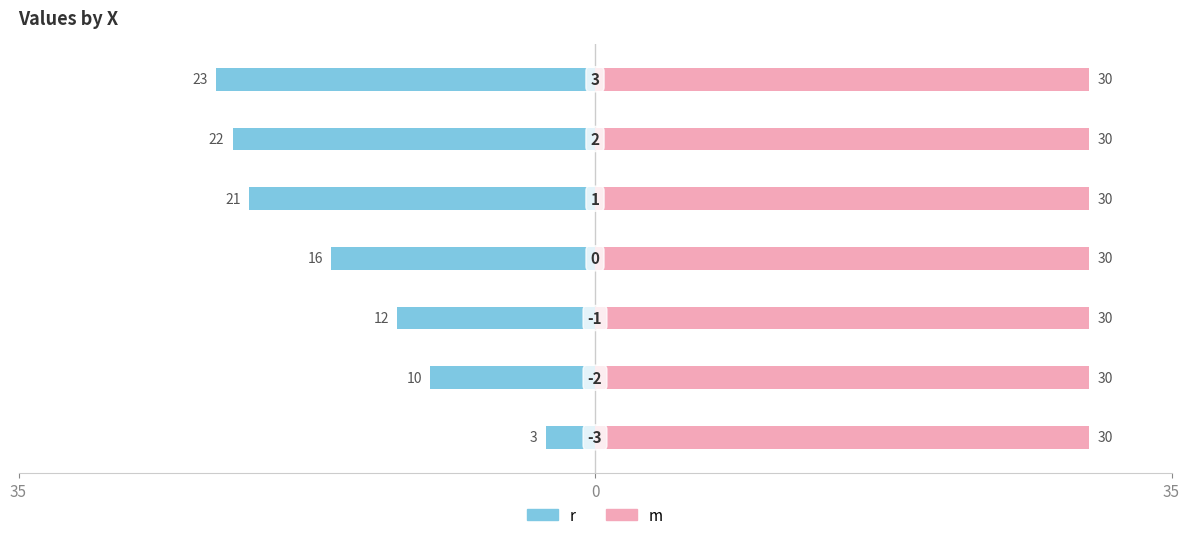

What are all the series names shown in the legend?

r, m